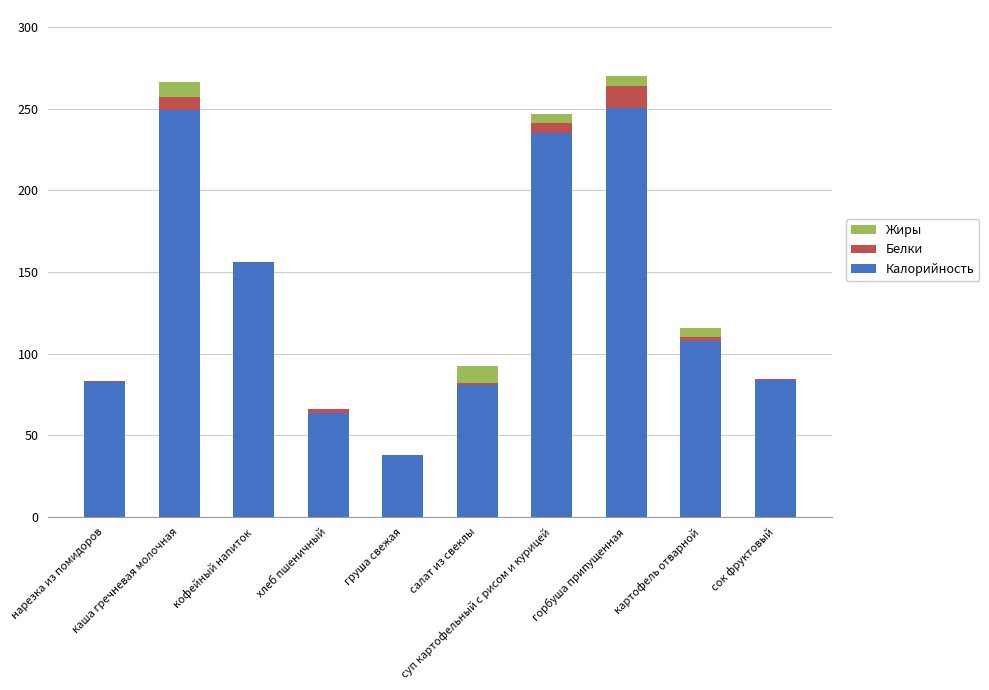

How many data points does each series have?

10